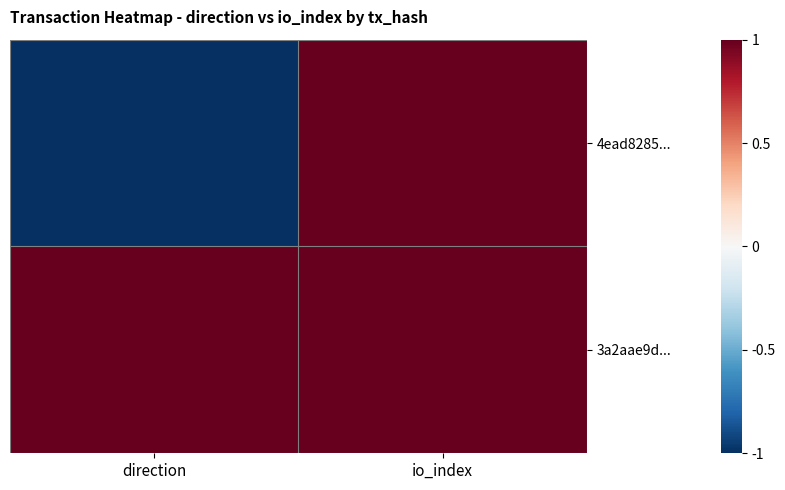

Which has a higher value, direction or io_index?

io_index